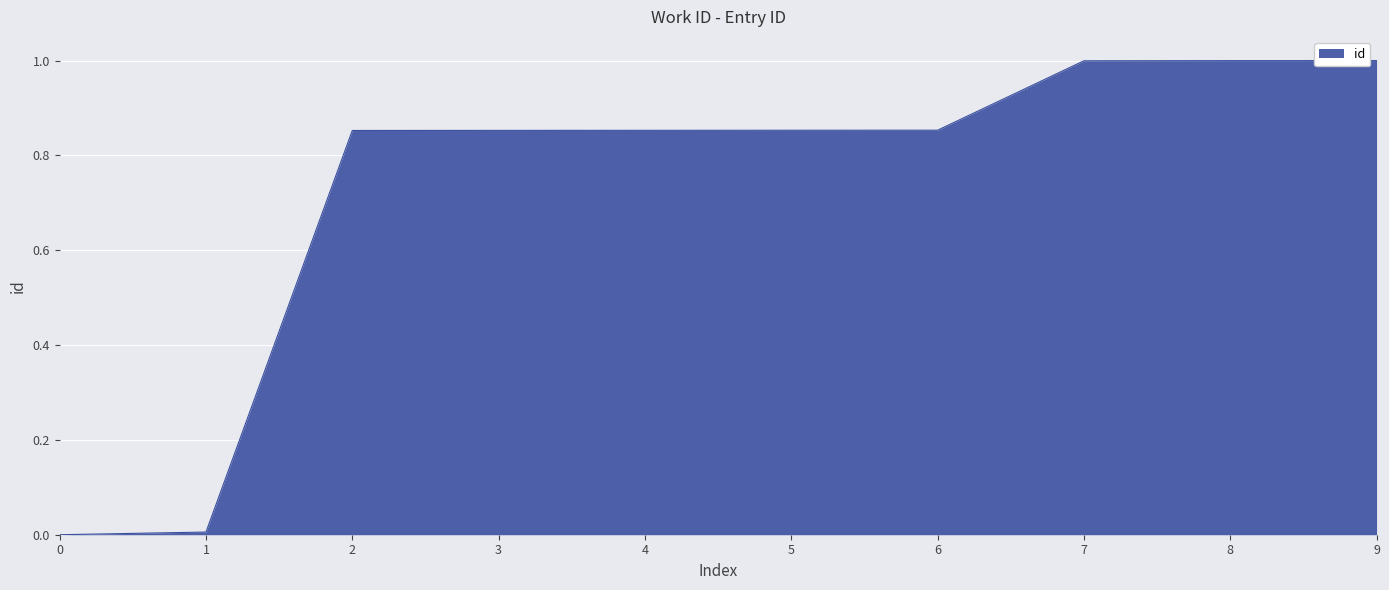

True or false: the data shows 1.0 at 8.

True